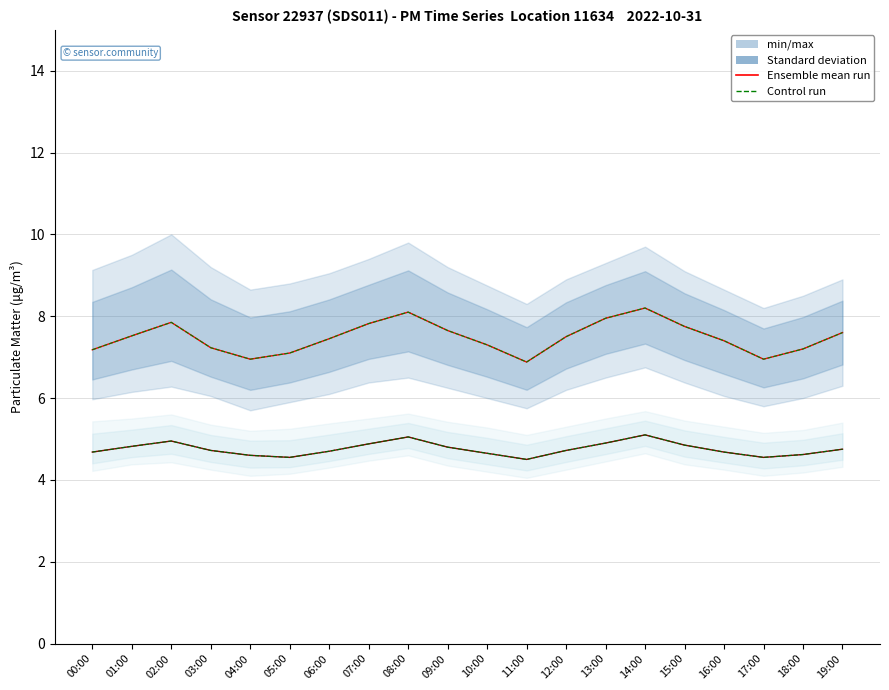

Where is Control P1 nearest to the value 7?

04:00